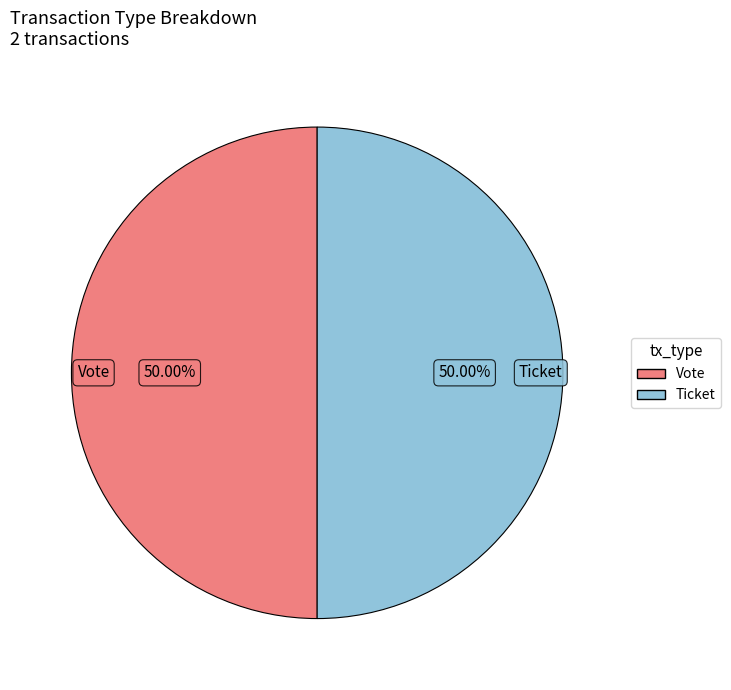

How many segments does this pie chart have?

2